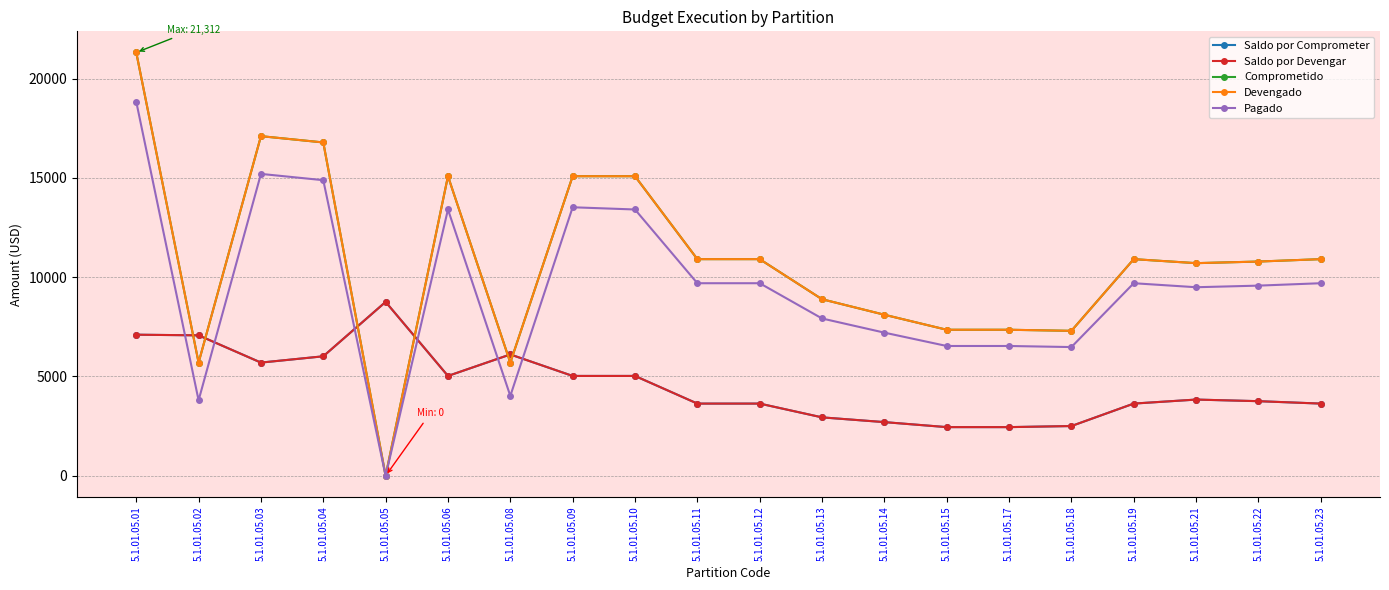

Reading right to left, what are all the values shown in this chart?

Saldo por Comprometer: 5.1.01.05.23=3636.0	5.1.01.05.22=3757.2	5.1.01.05.21=3838.0	5.1.01.05.19=3636.0	5.1.01.05.18=2505.5	5.1.01.05.17=2451.0	5.1.01.05.15=2451.0	5.1.01.05.14=2703.0	5.1.01.05.13=2942.0	5.1.01.05.12=3636.0	5.1.01.05.11=3636.0	5.1.01.05.10=5028.0	5.1.01.05.09=5028.0	5.1.01.05.08=6109.6	5.1.01.05.06=5028.0	5.1.01.05.05=8755.0	5.1.01.05.04=6016.7	5.1.01.05.03=5700.0	5.1.01.05.02=7072.0	5.1.01.05.01=7104.0
Saldo por Devengar: 5.1.01.05.23=3636.0	5.1.01.05.22=3757.2	5.1.01.05.21=3838.0	5.1.01.05.19=3636.0	5.1.01.05.18=2505.5	5.1.01.05.17=2451.0	5.1.01.05.15=2451.0	5.1.01.05.14=2703.0	5.1.01.05.13=2942.0	5.1.01.05.12=3636.0	5.1.01.05.11=3636.0	5.1.01.05.10=5028.0	5.1.01.05.09=5028.0	5.1.01.05.08=6109.6	5.1.01.05.06=5028.0	5.1.01.05.05=8755.0	5.1.01.05.04=6016.7	5.1.01.05.03=5700.0	5.1.01.05.02=7072.0	5.1.01.05.01=7104.0
Comprometido: 5.1.01.05.23=10908.0	5.1.01.05.22=10786.8	5.1.01.05.21=10706.0	5.1.01.05.19=10908.0	5.1.01.05.18=7298.5	5.1.01.05.17=7353.0	5.1.01.05.15=7353.0	5.1.01.05.14=8109.0	5.1.01.05.13=8890.0	5.1.01.05.12=10908.0	5.1.01.05.11=10908.0	5.1.01.05.10=15084.0	5.1.01.05.09=15084.0	5.1.01.05.08=5698.4	5.1.01.05.06=15084.0	5.1.01.05.05=0.0	5.1.01.05.04=16783.3	5.1.01.05.03=17100.0	5.1.01.05.02=5700.0	5.1.01.05.01=21312.0
Devengado: 5.1.01.05.23=10908.0	5.1.01.05.22=10786.8	5.1.01.05.21=10706.0	5.1.01.05.19=10908.0	5.1.01.05.18=7298.5	5.1.01.05.17=7353.0	5.1.01.05.15=7353.0	5.1.01.05.14=8109.0	5.1.01.05.13=8890.0	5.1.01.05.12=10908.0	5.1.01.05.11=10908.0	5.1.01.05.10=15084.0	5.1.01.05.09=15084.0	5.1.01.05.08=5698.4	5.1.01.05.06=15084.0	5.1.01.05.05=0.0	5.1.01.05.04=16783.3	5.1.01.05.03=17100.0	5.1.01.05.02=5700.0	5.1.01.05.01=21312.0
Pagado: 5.1.01.05.23=9696.0	5.1.01.05.22=9574.8	5.1.01.05.21=9494.0	5.1.01.05.19=9696.0	5.1.01.05.18=6481.5	5.1.01.05.17=6536.0	5.1.01.05.15=6536.0	5.1.01.05.14=7208.0	5.1.01.05.13=7920.9	5.1.01.05.12=9696.0	5.1.01.05.11=9696.0	5.1.01.05.10=13408.0	5.1.01.05.09=13520.0	5.1.01.05.08=4022.4	5.1.01.05.06=13408.0	5.1.01.05.05=0.0	5.1.01.05.04=14883.3	5.1.01.05.03=15200.0	5.1.01.05.02=3800.0	5.1.01.05.01=18832.0